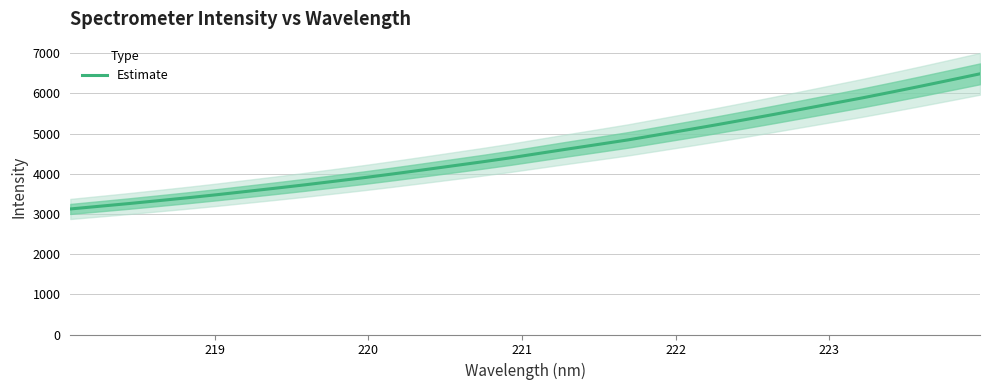

What is the highest value of the Estimate series?

6487.6